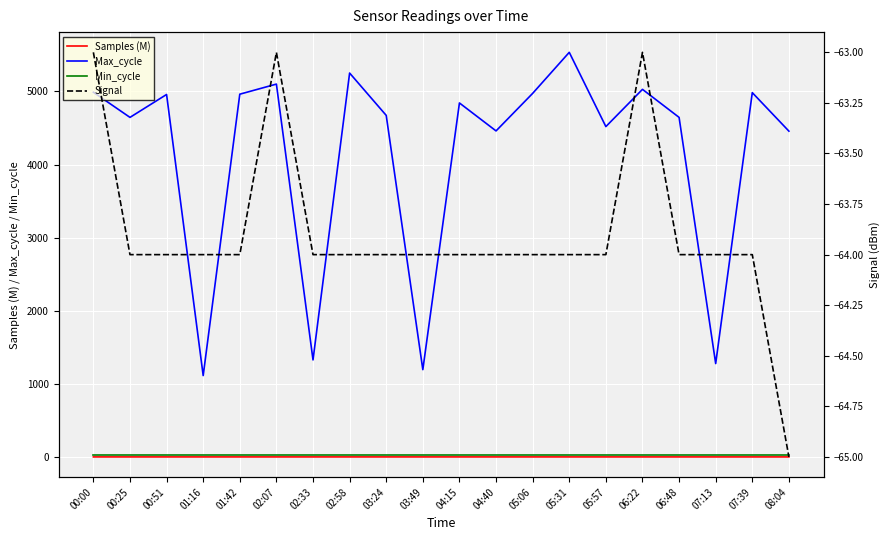

Reading left to right, transcribe all the data shown in this chart.

Samples (M): 5.1	5.1	5.0	5.0	5.0	5.0	5.0	5.1	5.0	5.0	5.0	5.1	5.1	5.0	5.0	5.0	5.1	5.0	5.1	5.1
Max_cycle: 4990.0	4646.0	4959.0	1117.0	4963.0	5101.0	1331.0	5252.0	4673.0	1198.0	4843.0	4461.0	4974.0	5535.0	4520.0	5029.0	4646.0	1281.0	4984.0	4458.0
Min_cycle: 28.0	28.0	28.0	28.0	28.0	28.0	28.0	28.0	28.0	28.0	28.0	28.0	28.0	28.0	28.0	28.0	28.0	28.0	28.0	28.0
Signal: -63.0	-64.0	-64.0	-64.0	-64.0	-63.0	-64.0	-64.0	-64.0	-64.0	-64.0	-64.0	-64.0	-64.0	-64.0	-63.0	-64.0	-64.0	-64.0	-65.0